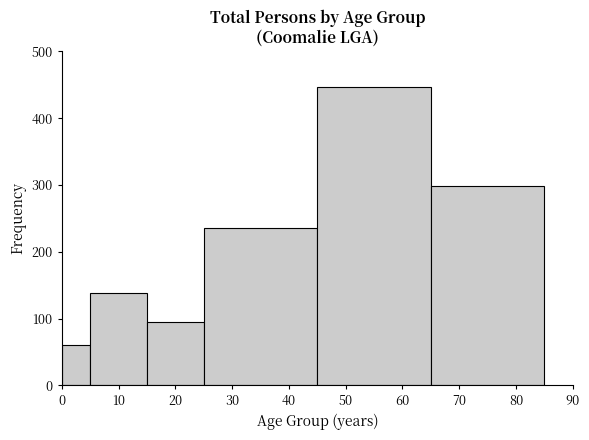

Reading left to right, list every bar in this chart as the range it spans on the x-axis followed by its height. The values are not printed on the chart, so give them approximately, as read against the axis.

0 to 5: 60
5 to 15: 140
15 to 25: 100
25 to 45: 240
45 to 65: 450
65 to 85: 300